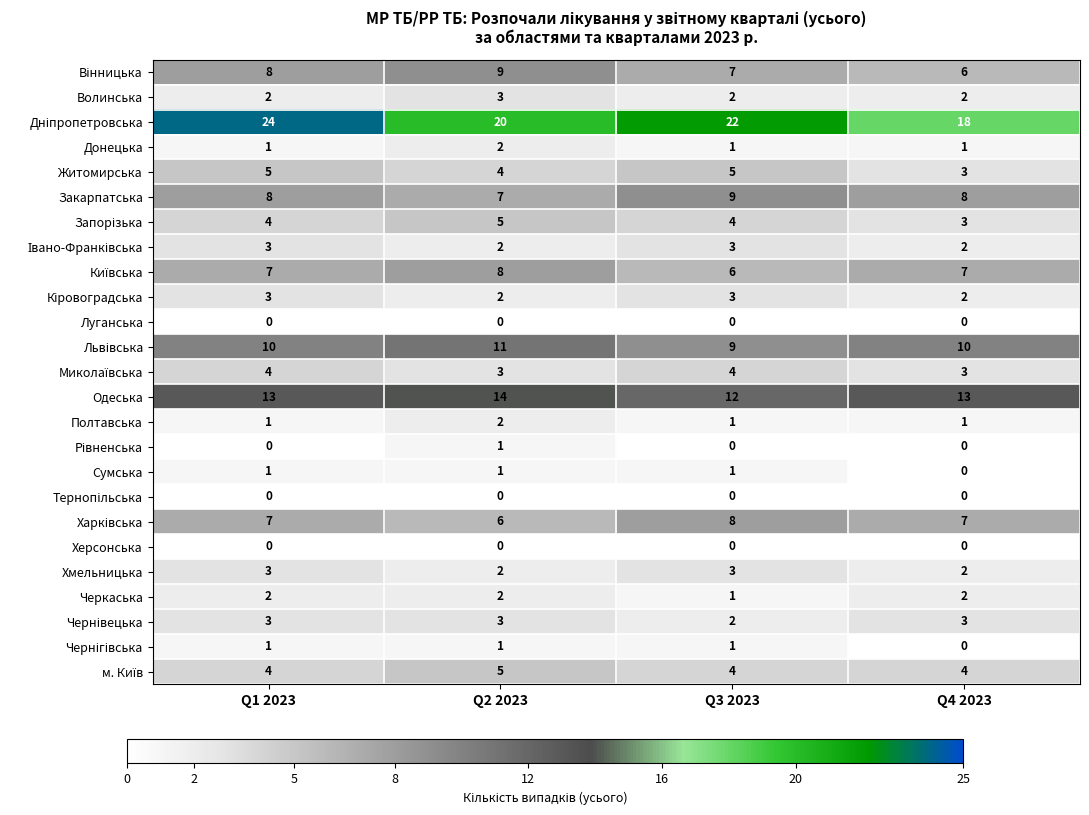

What is the approximate value of Хмельницька at Q3 2023?

3